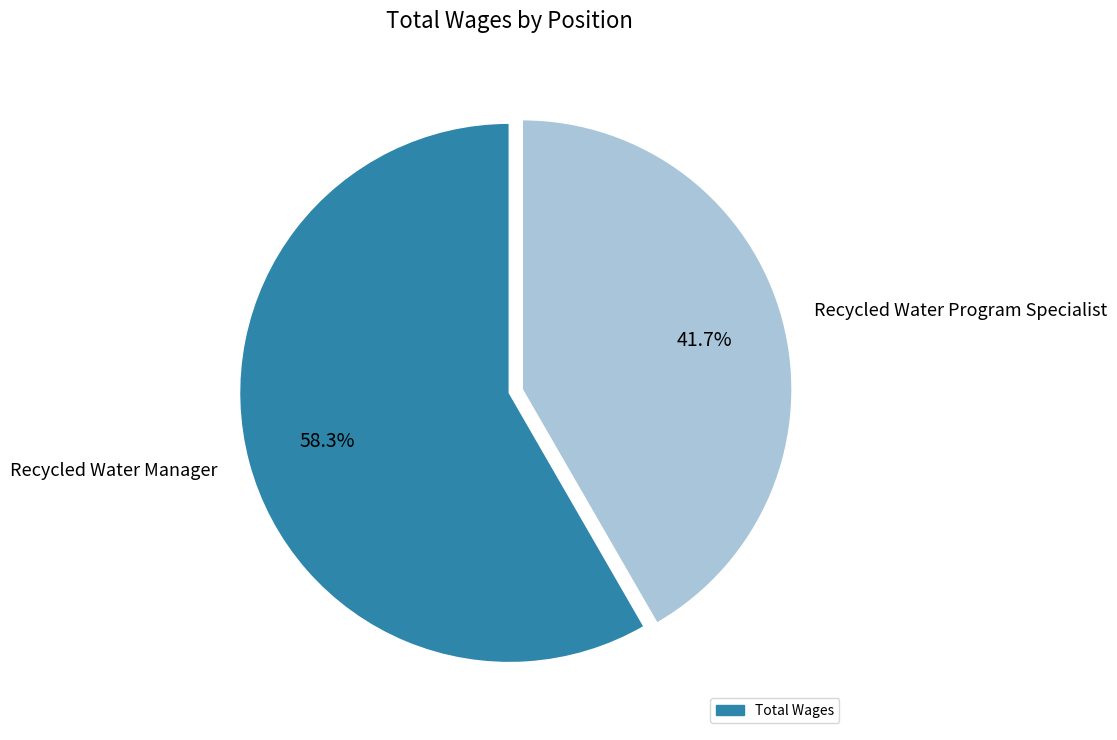

What is the smallest slice in the pie chart?

Recycled Water Program Specialist